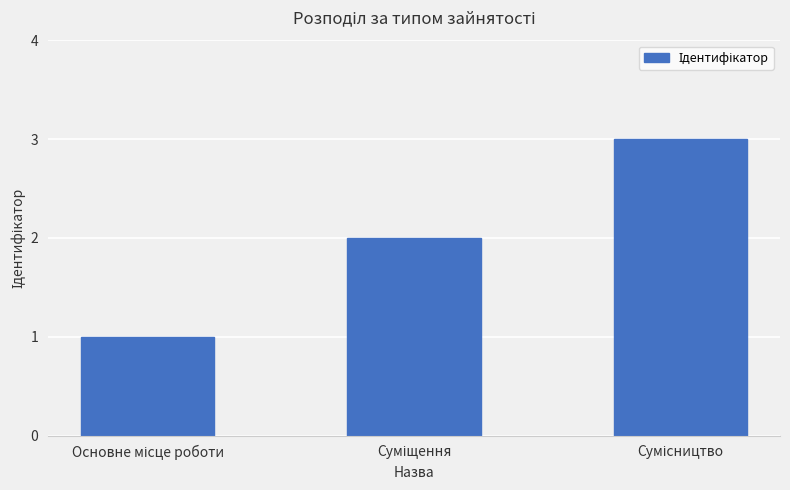

What is the difference between the maximum and minimum values?

2